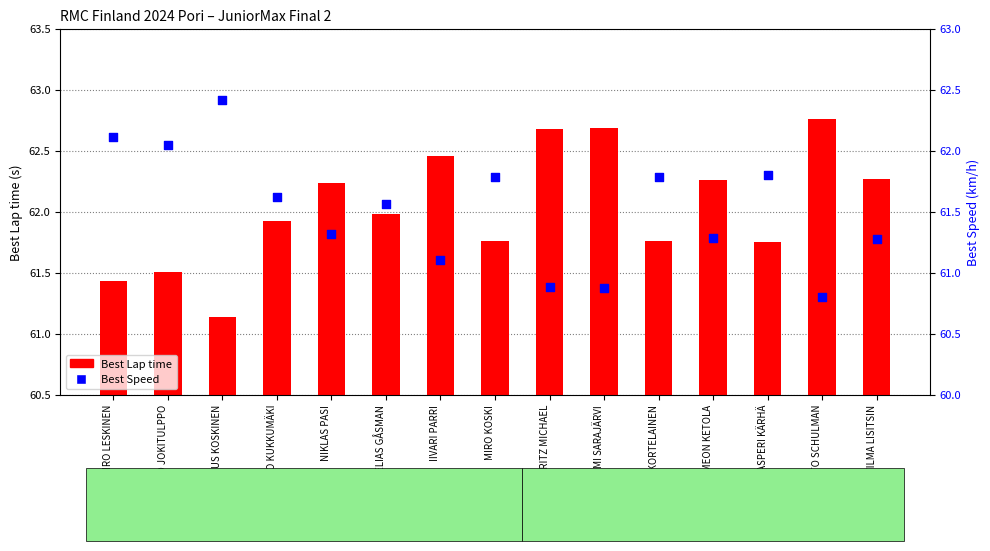

At which category is the sum across all series the highest?

TITO SCHULMAN